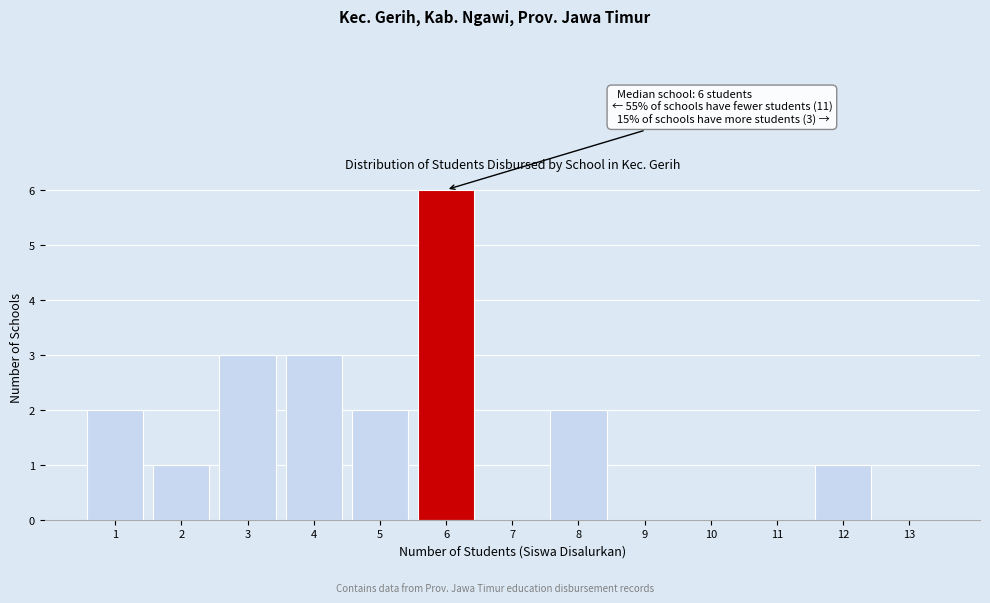

Over which range of the x-axis is the bar tallest?

5.5 to 6.5